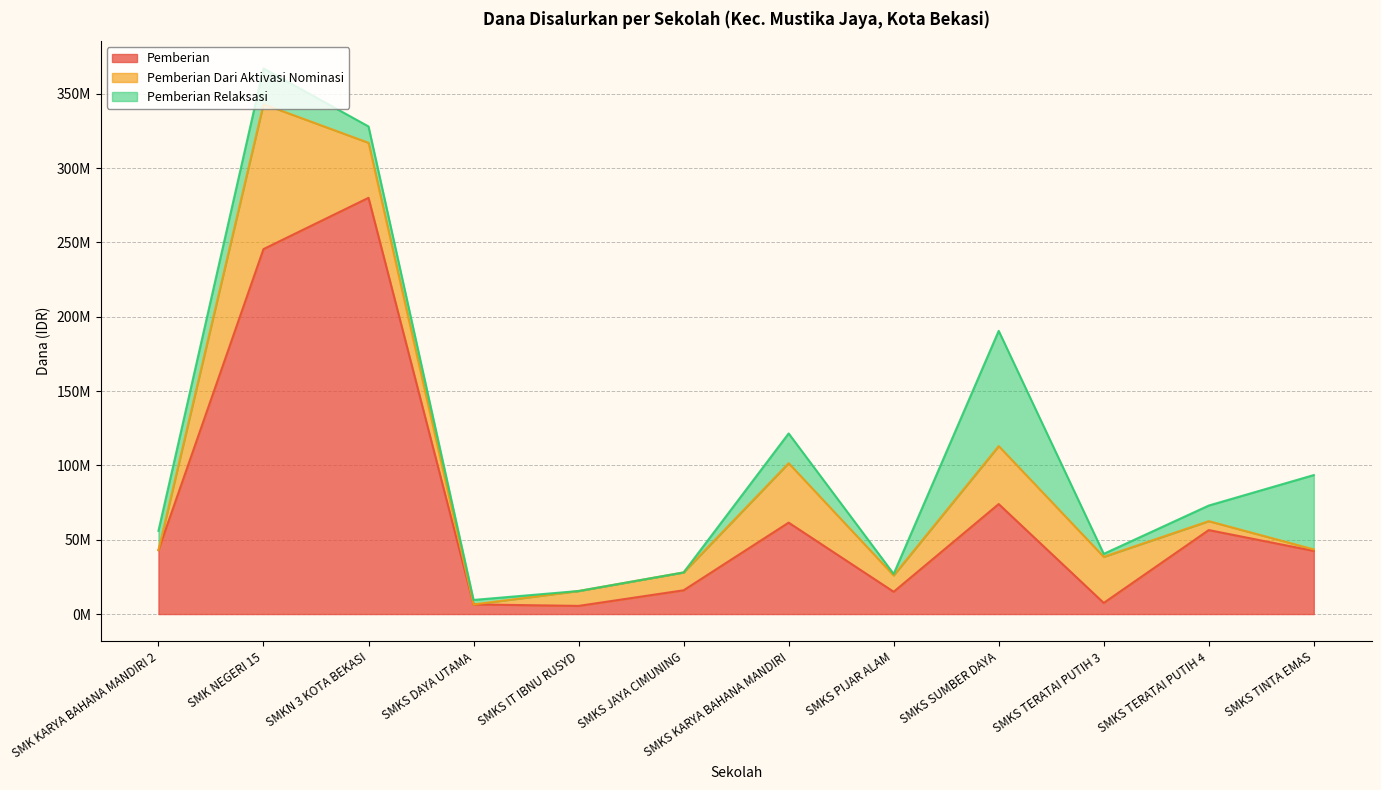

Which series has the largest total across all categories?

Pemberian